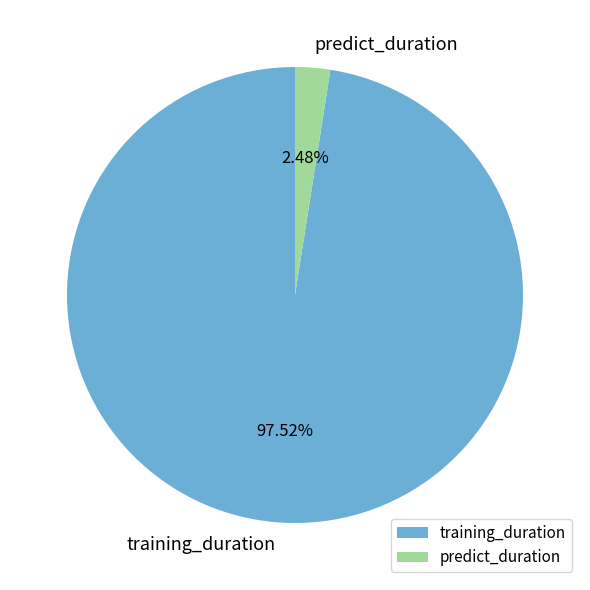

Count the number of slices in the pie.

2